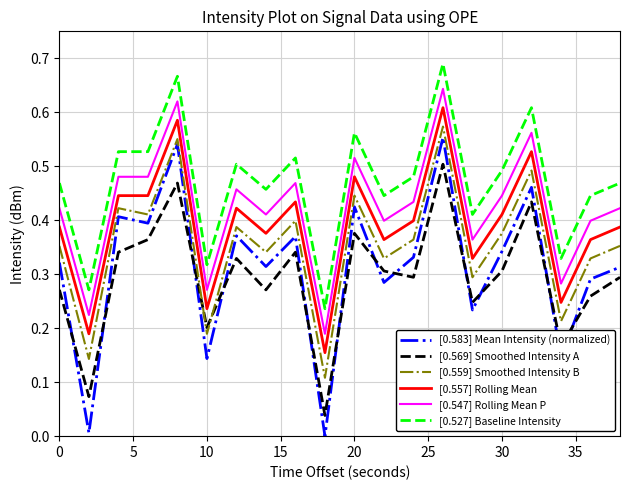

True or false: [0.557] Rolling Mean and [0.527] Baseline Intensity intersect in this chart.

False